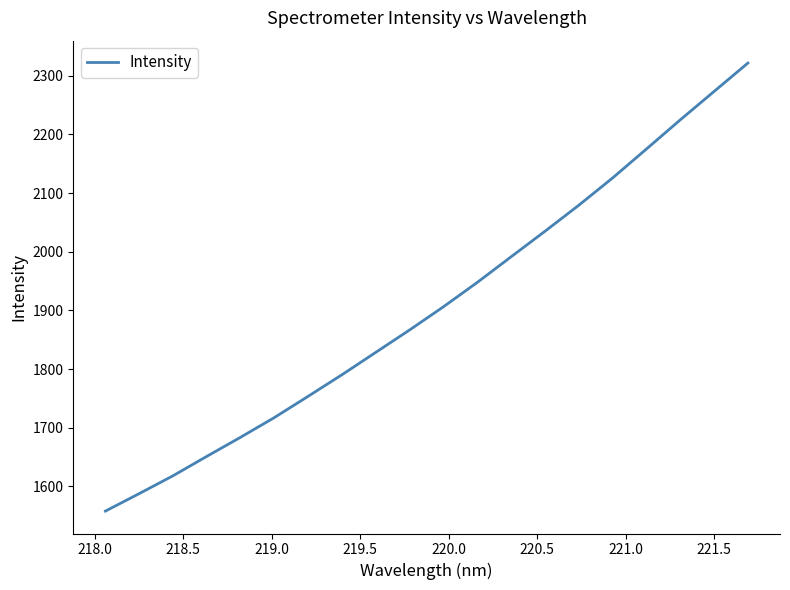

What is the smallest value displayed?

1557.9